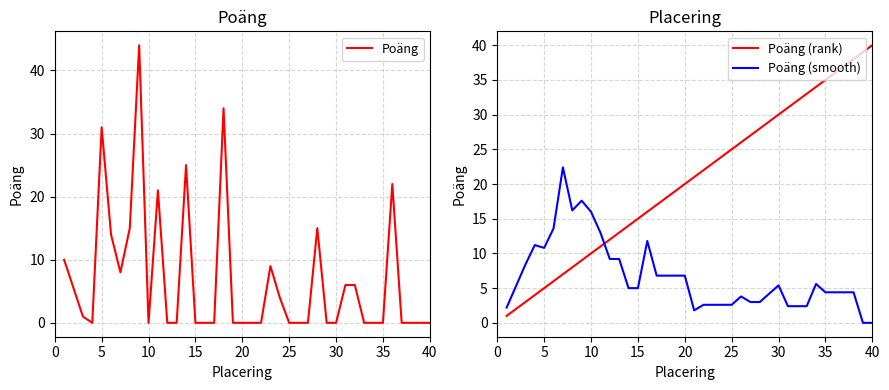

How many positive values does the Poäng (smooth) series have?

37